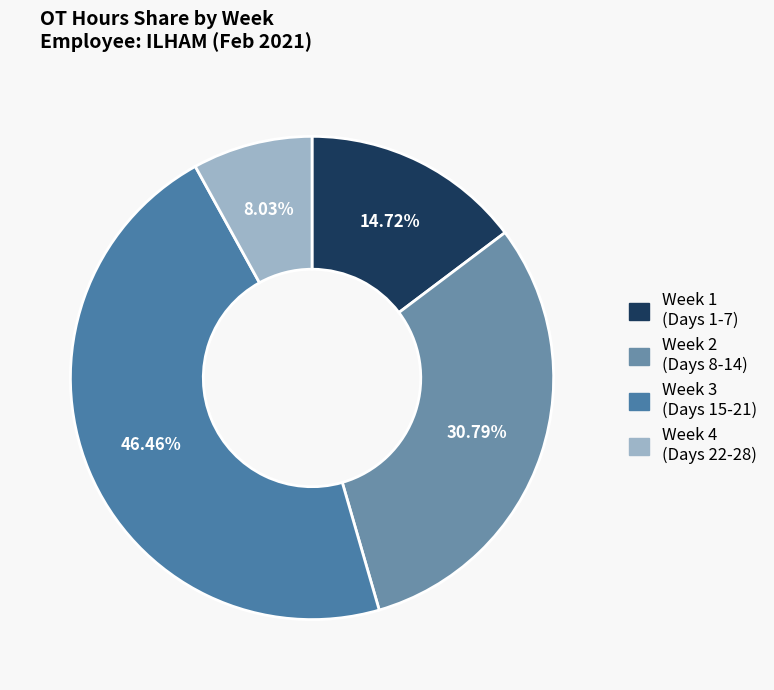

Does any single category account for the majority?

No